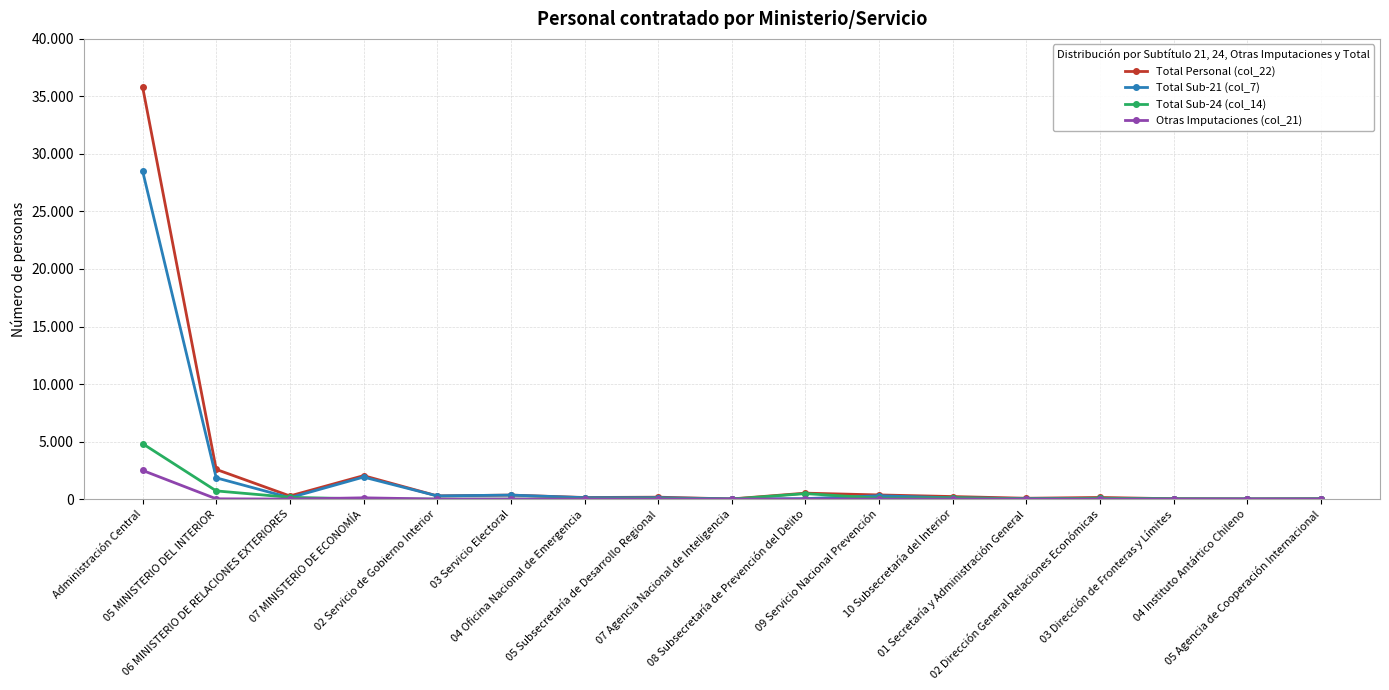

What are all the series names shown in the legend?

Total Personal (col_22), Total Sub-21 (col_7), Total Sub-24 (col_14), Otras Imputaciones (col_21)